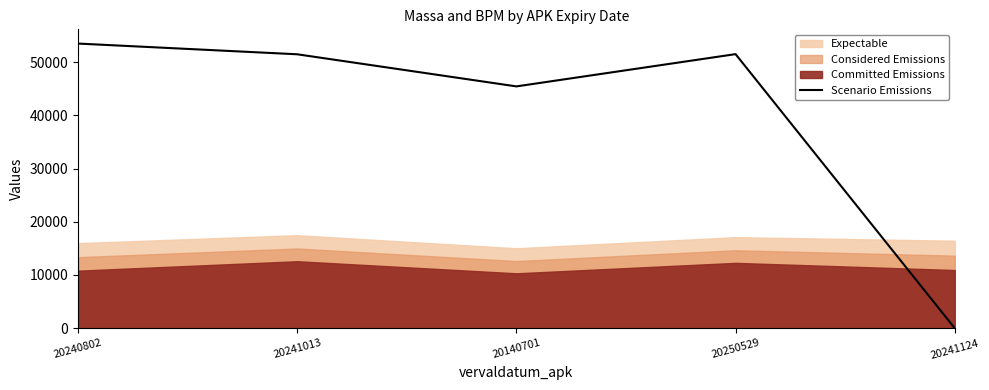

Does the chart display data point markers on the line(s)?

No